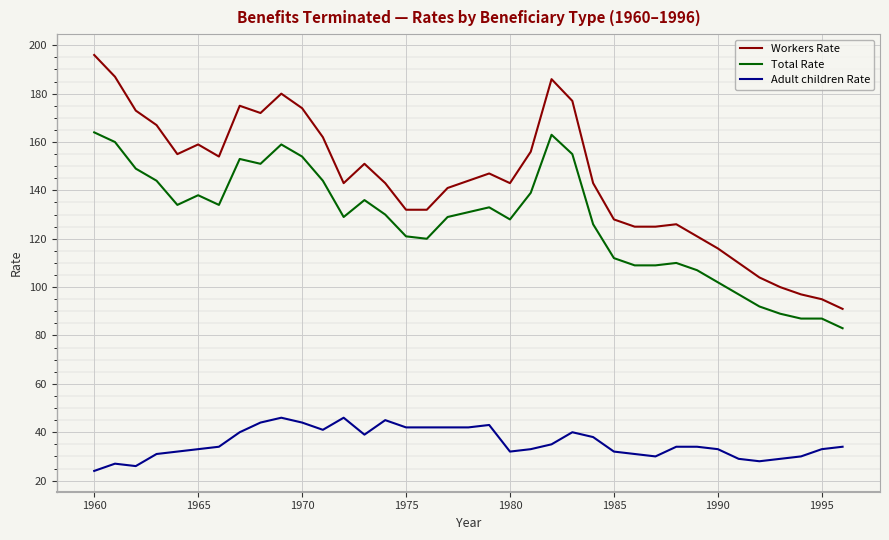

Which series has the largest total across all categories?

Workers Rate